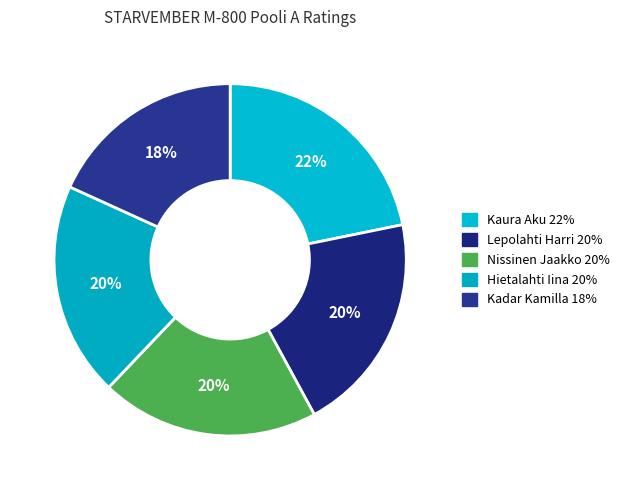

What percentage is the Nissinen Jaakko slice, to the nearest percent?

20%